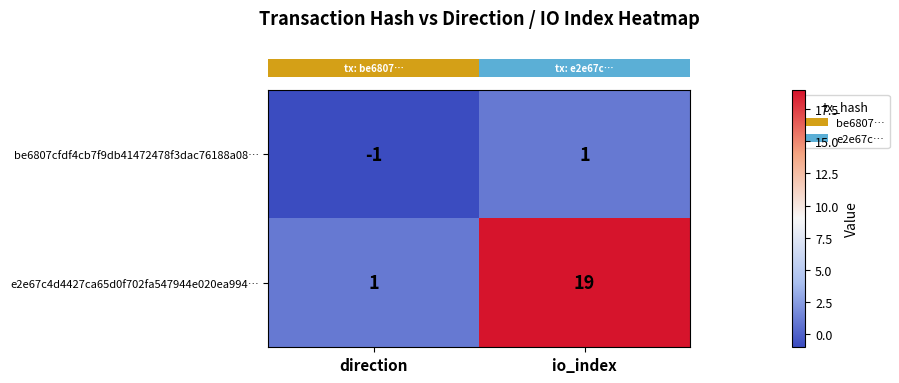

The e2e67c4d4427ca65d0f702fa547944e020ea994… series shows 19 at io_index. True or false?

True